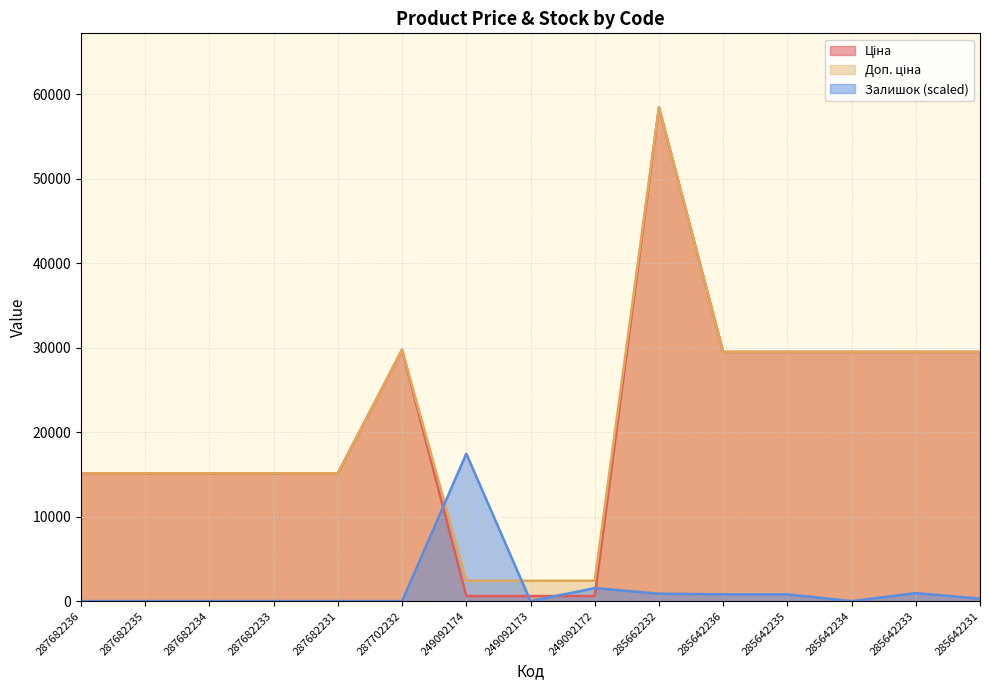

Reading right to left, extract all data points from this chart.

Ціна: 285642231=29491.5	285642233=29491.5	285642234=29491.5	285642235=29491.5	285642236=29491.5	285662232=58426.5	249092172=603.7	249092173=603.7	249092174=603.7	287702232=29747.2	287682231=15120.0	287682233=15120.0	287682234=15120.0	287682235=15120.0	287682236=15120.0
Доп. ціна: 285642231=29491.5	285642233=29491.5	285642234=29491.5	285642235=29491.5	285642236=29491.5	285662232=58426.5	249092172=2414.8	249092173=2414.8	249092174=2414.8	287702232=29747.2	287682231=15120.0	287682233=15120.0	287682234=15120.0	287682235=15120.0	287682236=15120.0
Залишок: 285642231=293.4	285642233=953.4	285642234=0.0	285642235=806.7	285642236=806.7	285662232=880.1	249092172=1540.1	249092173=0.0	249092174=17454.6	287702232=0.0	287682231=0.0	287682233=0.0	287682234=0.0	287682235=0.0	287682236=0.0